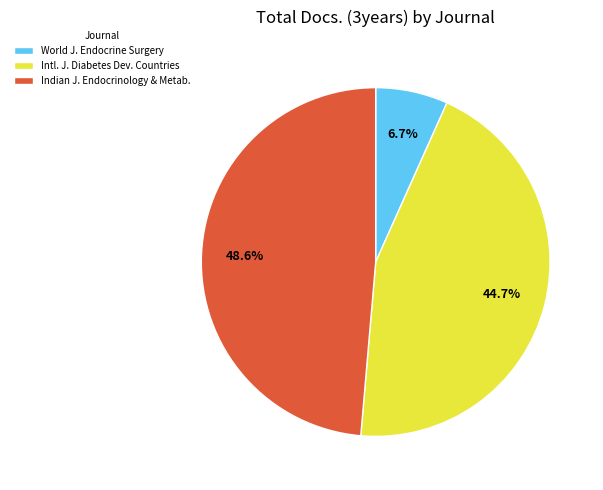

Which category has the biggest portion of the pie?

Indian J. Endocrinology & Metab.